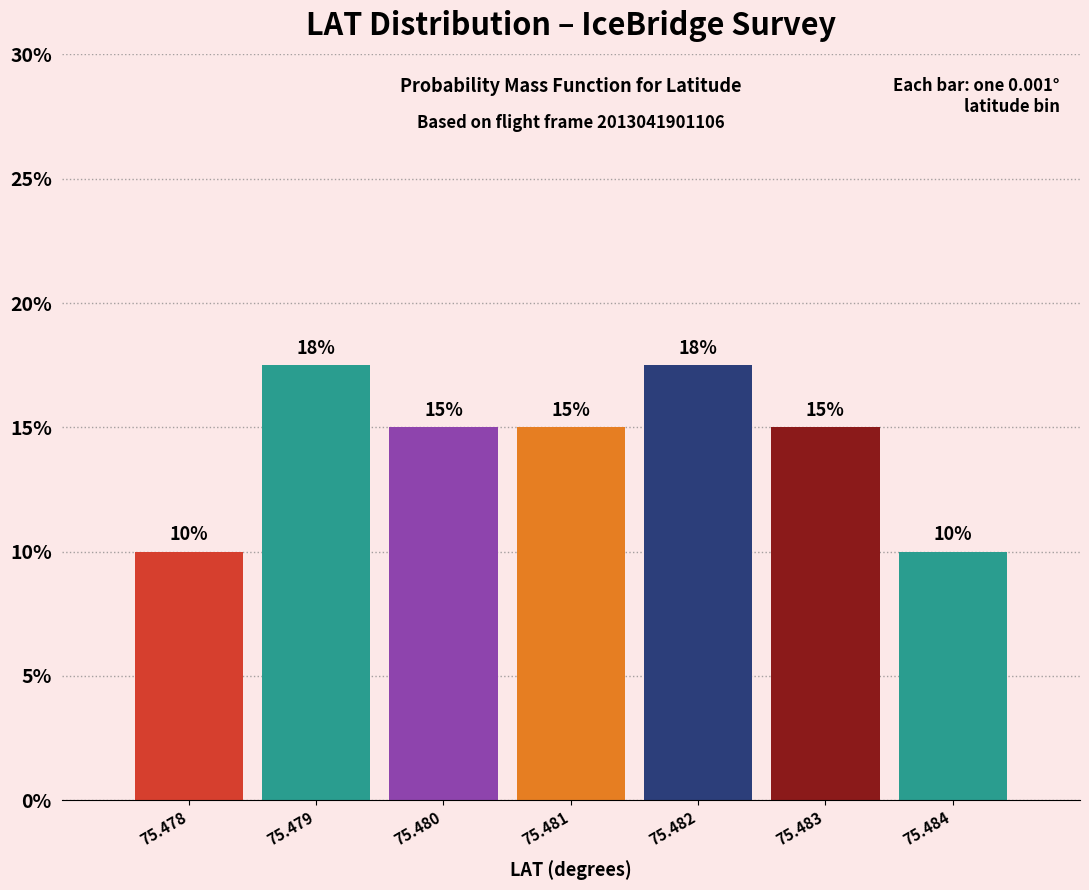

What is the value of the 3rd bar from the left?

15.0